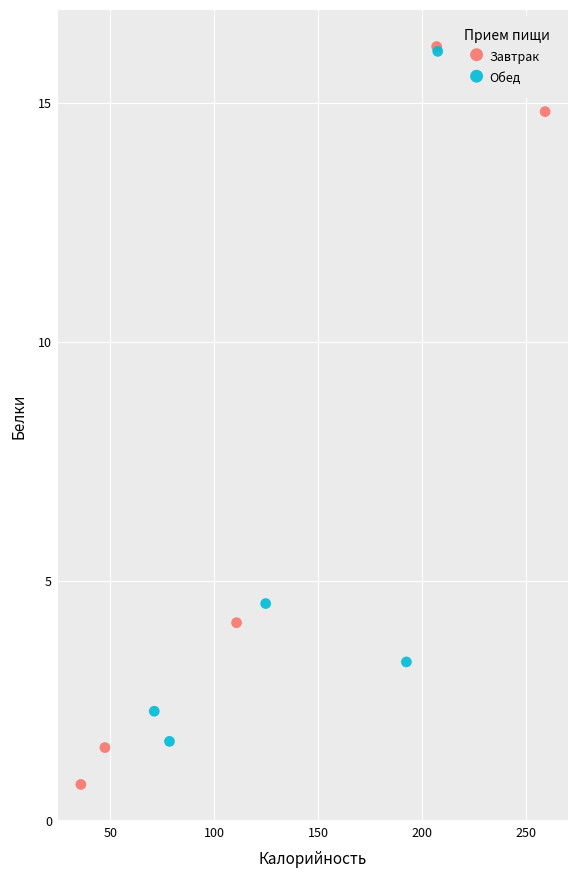

Which series reaches the minimum Y coordinate?

Завтрак